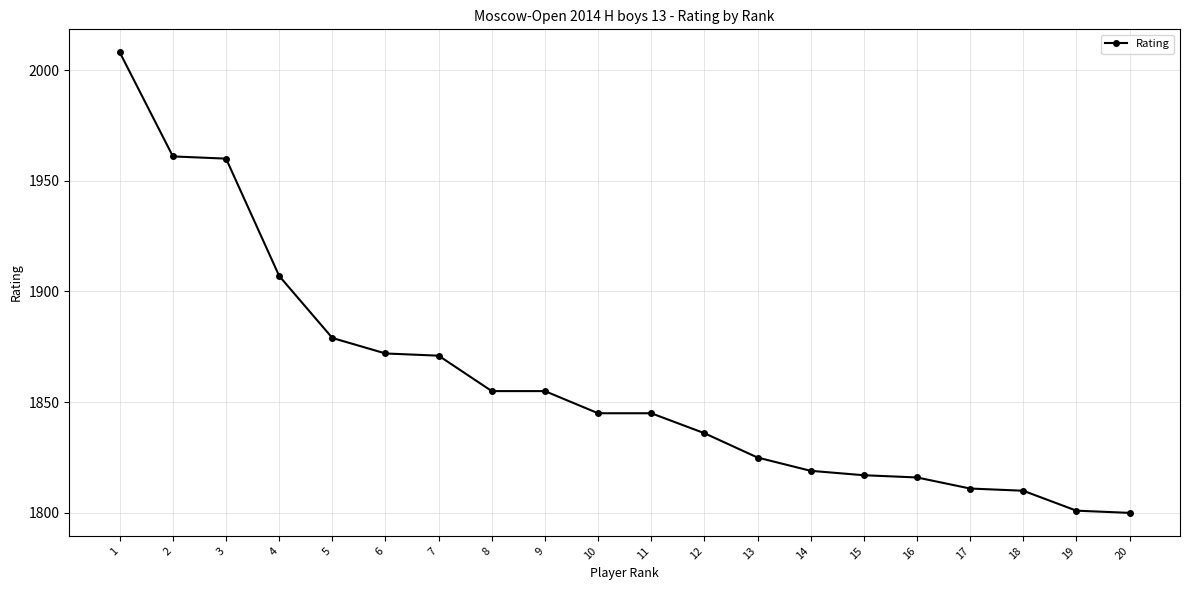

Is it true that the value at 19 is 543?

False